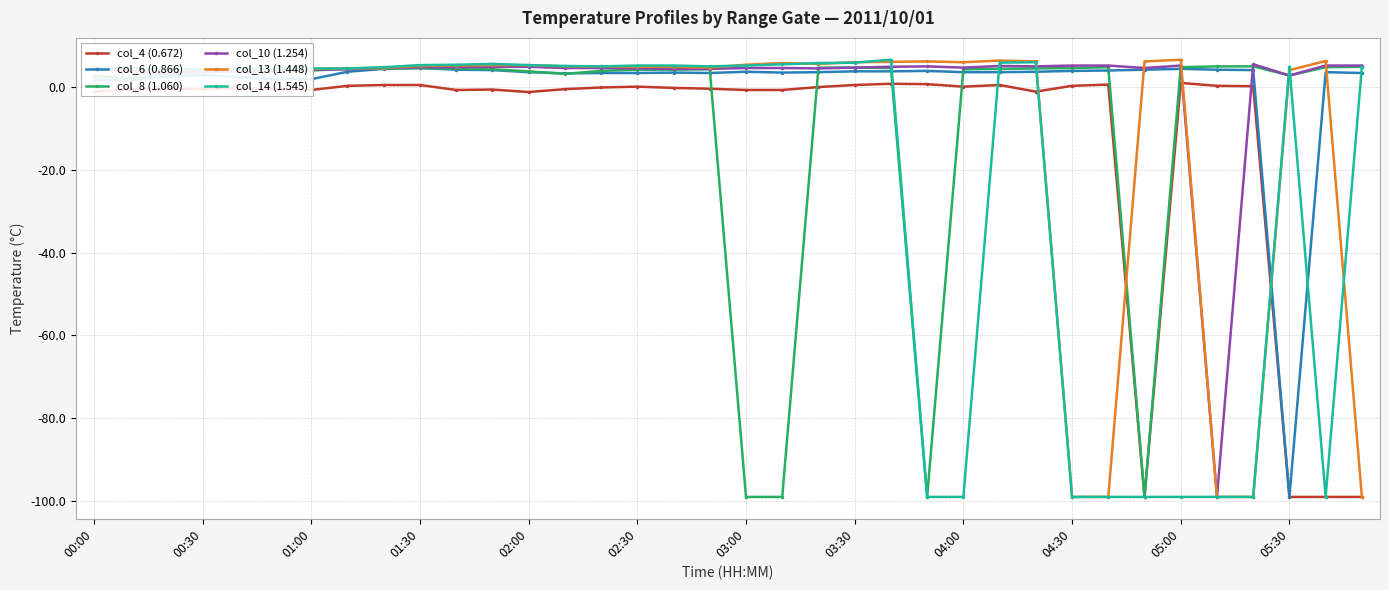

How many lines are shown in the chart?

6